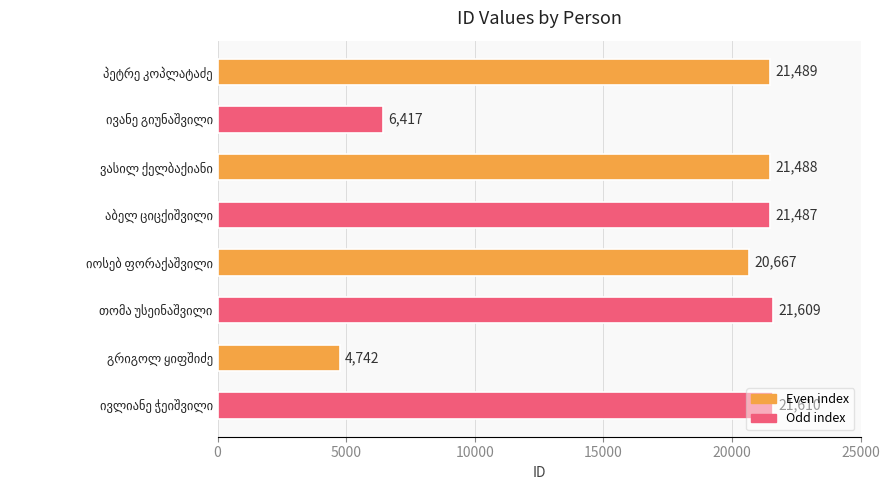

What is the difference between the maximum and minimum values?

16868